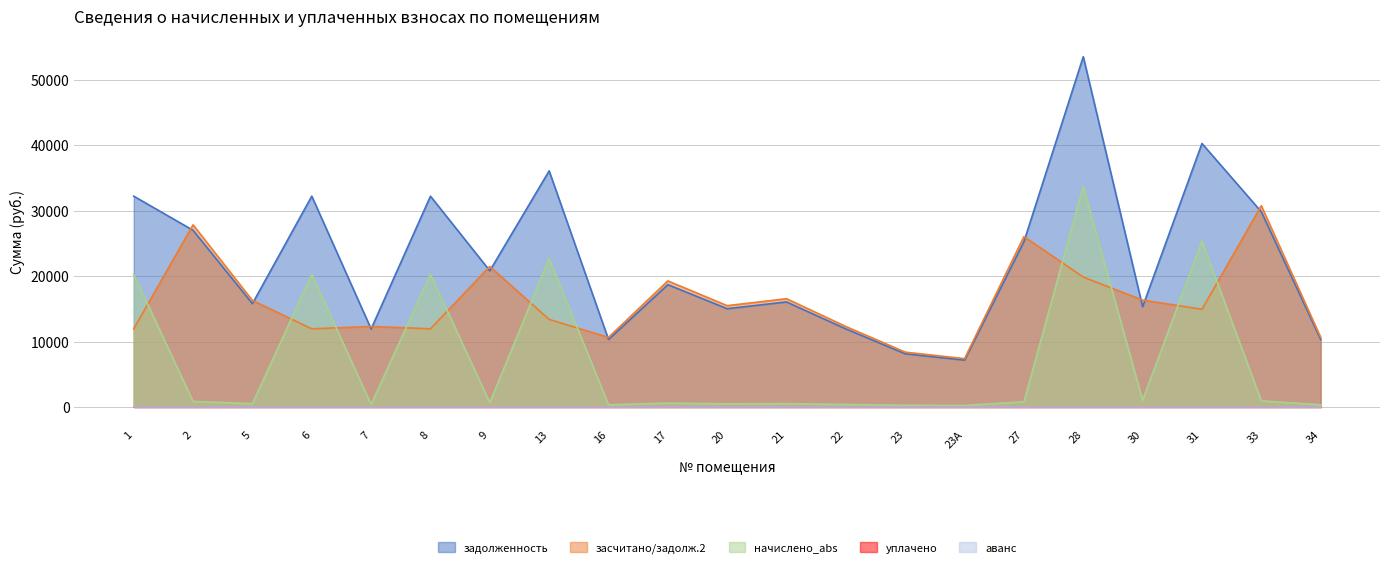

What is the value of the задолженность point at the 7th from the left?

20825.8